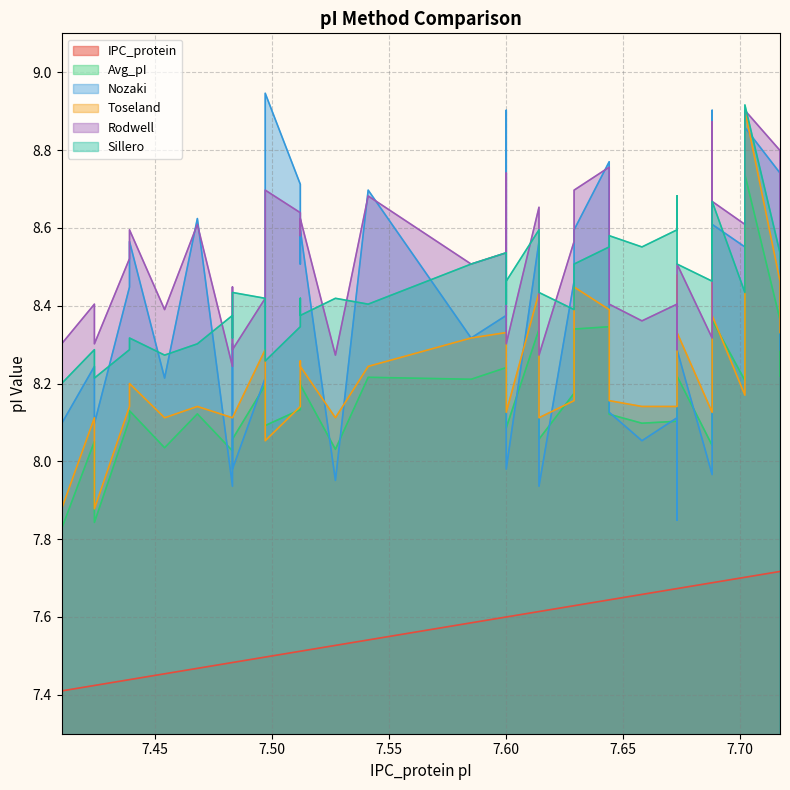

Count the IPC_protein values in the range 7 to 8.

40